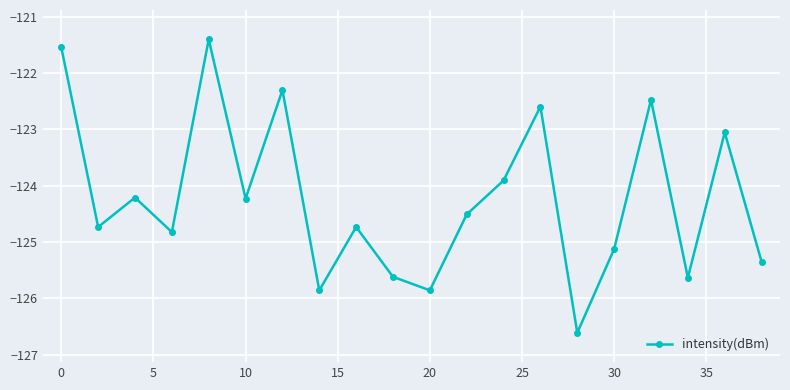

What is the maximum value shown in the chart?

-121.4